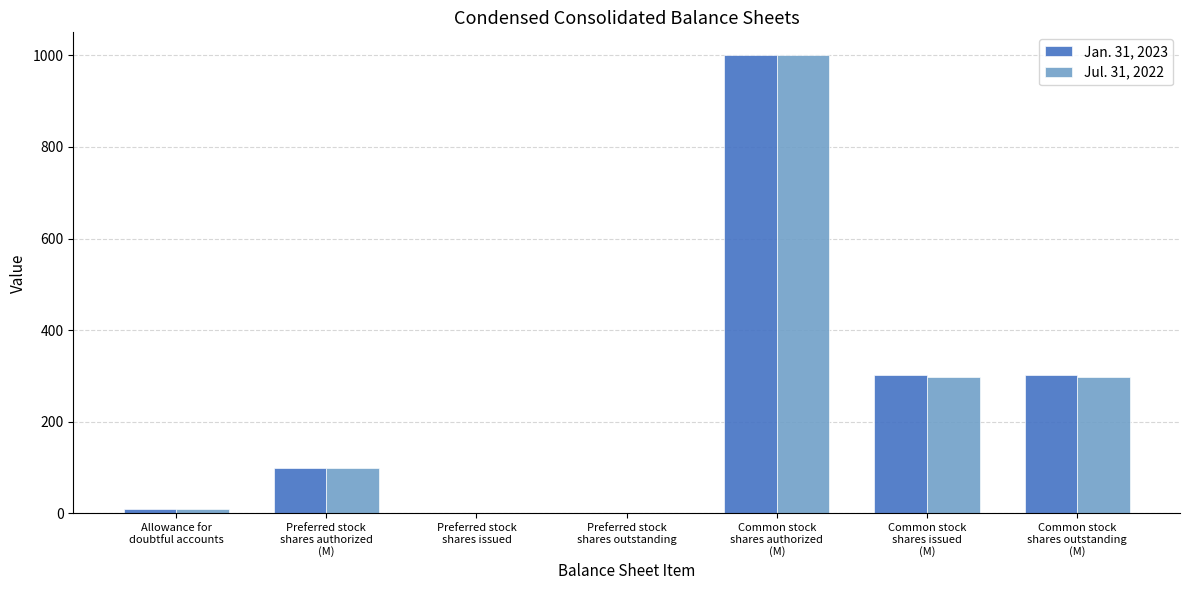

How many categories are shown in the chart?

7